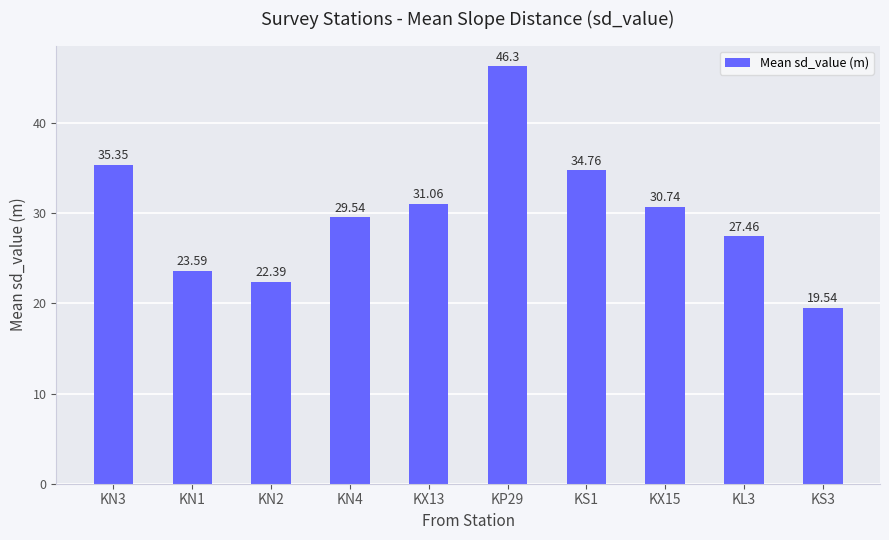

Approximately how many times larger is the value at KN1 compared to KX13?

0.8